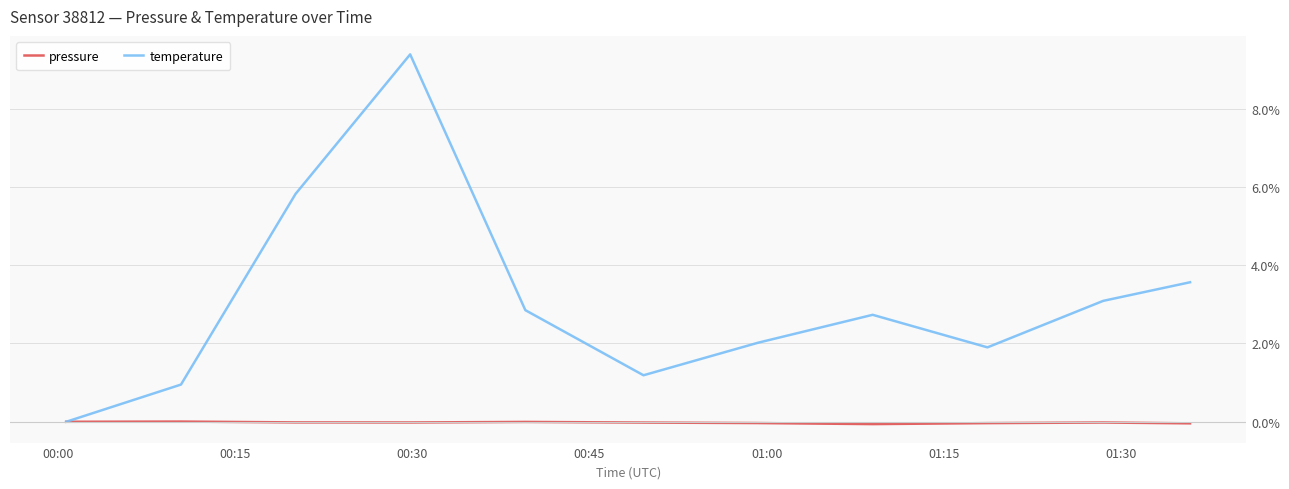

List the series in order of their overall mean, lowest first.

pressure, temperature